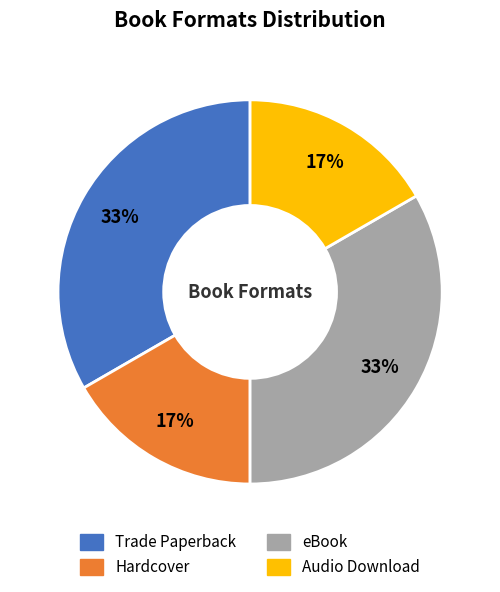

To the nearest percent, what portion does Audio Download represent?

17%